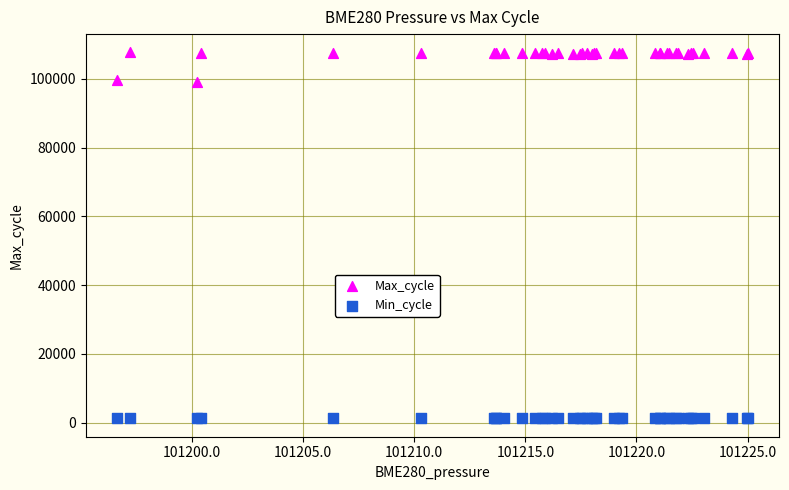

Which series contains the highest Y value?

Max_cycle